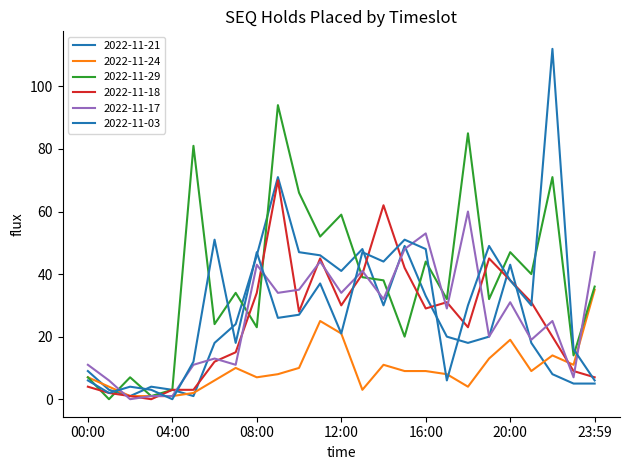

Is this an area chart (filled region under the line)?

No